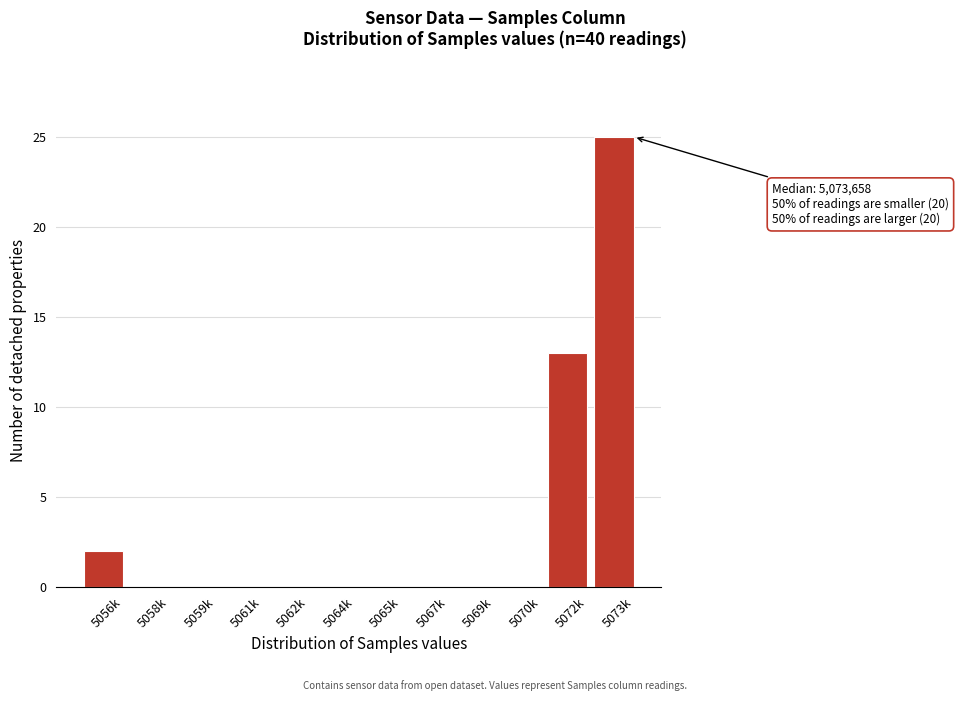

Reading left to right, what are all the values shown in this chart?

5056k=2	5058k=0	5059k=0	5061k=0	5062k=0	5064k=0	5065k=0	5067k=0	5069k=0	5070k=0	5072k=13	5073k=25